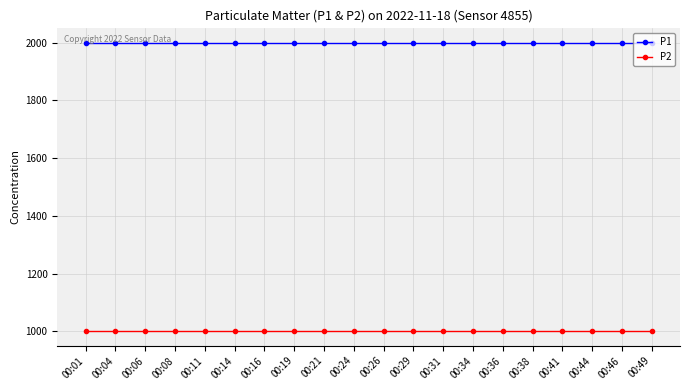

Does the chart have visible grid lines?

Yes